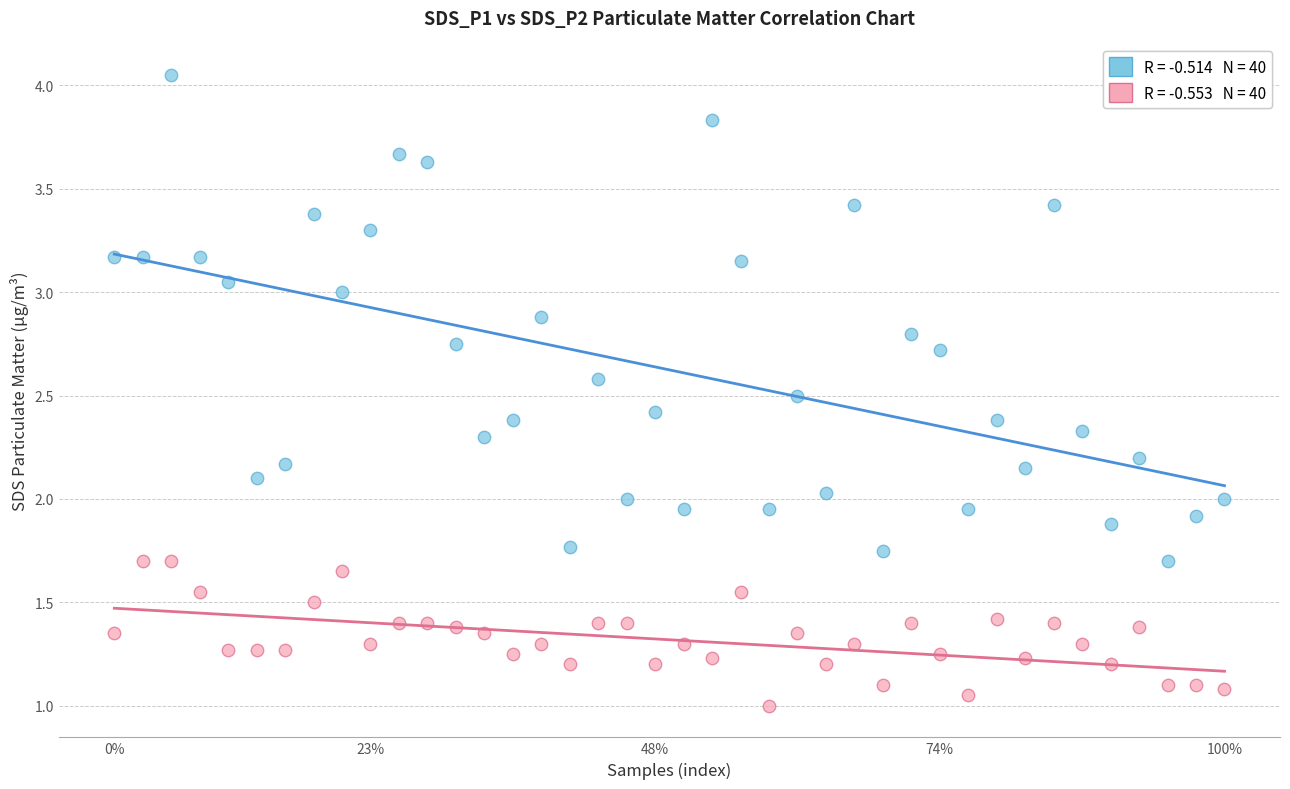

How many points are shown in the scatter plot?

80